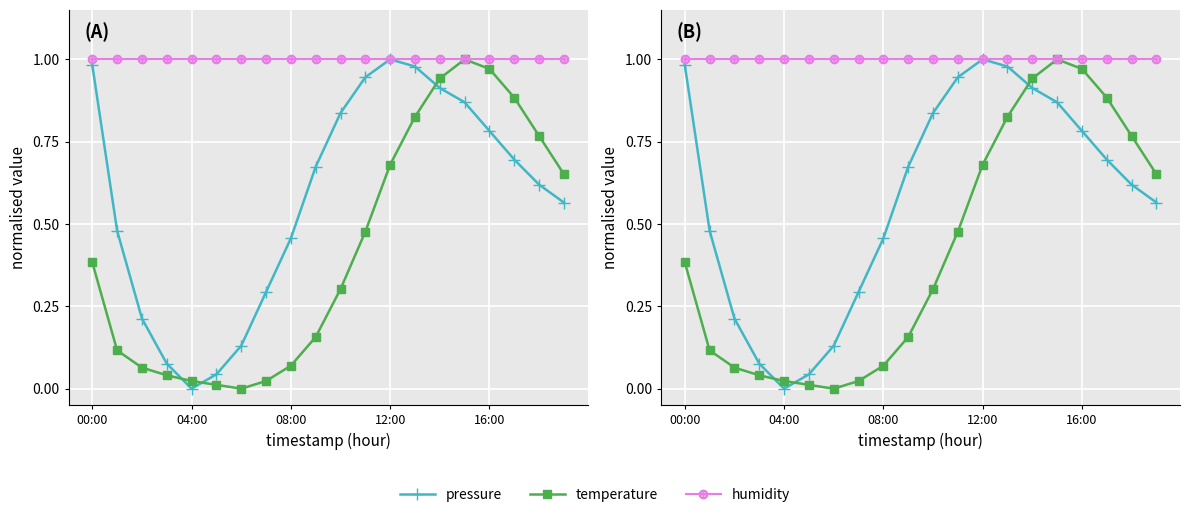

What is the value of the pressure point at the 8th from the left?

0.3